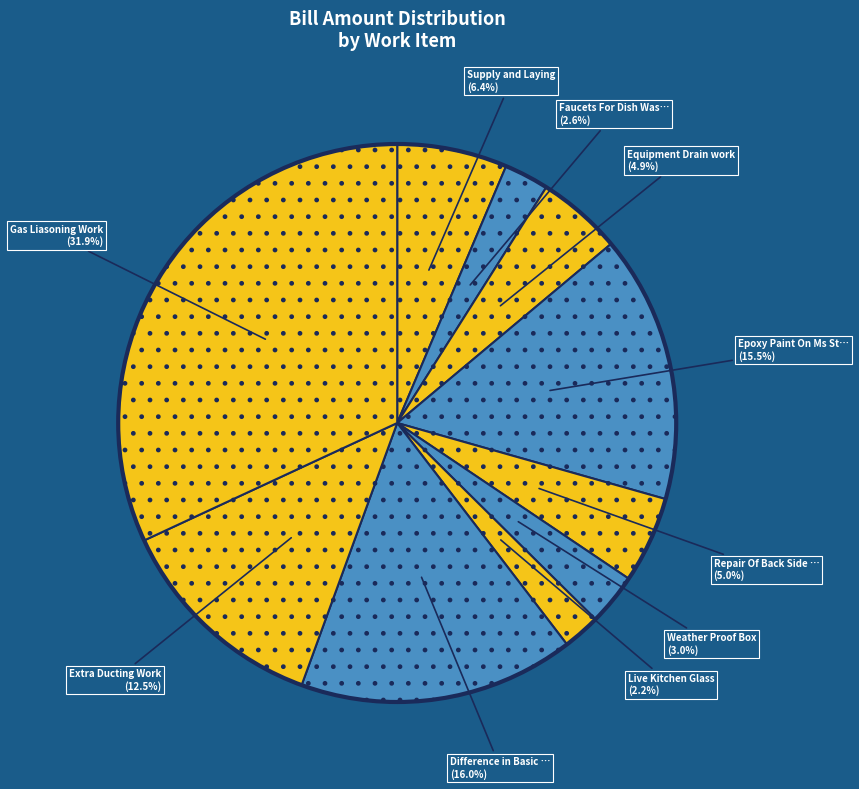

How many segments does this pie chart have?

10